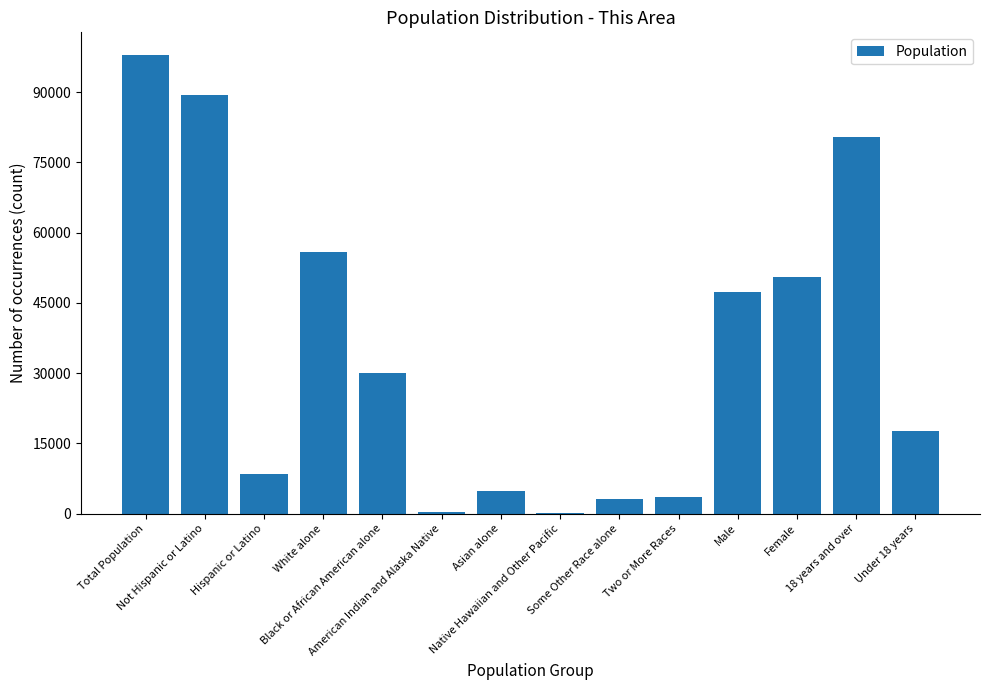

What is the sum of all values?

489280